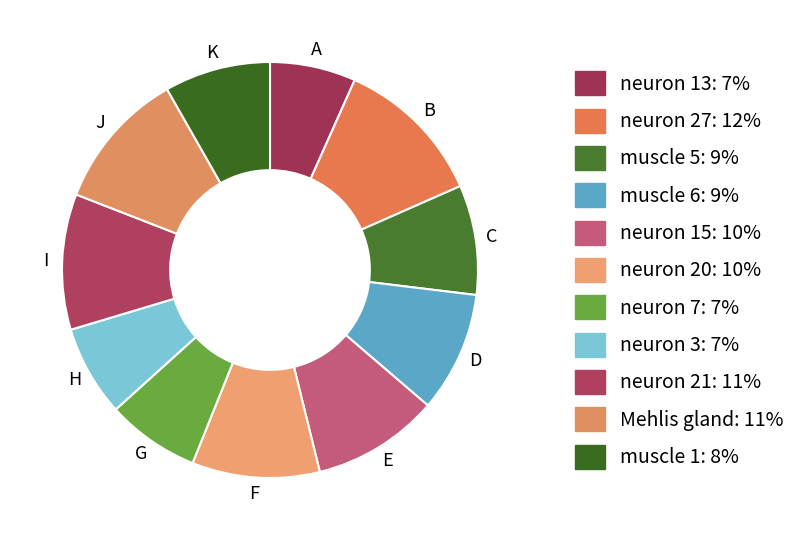

To the nearest percent, what portion does muscle 6 represent?

9%